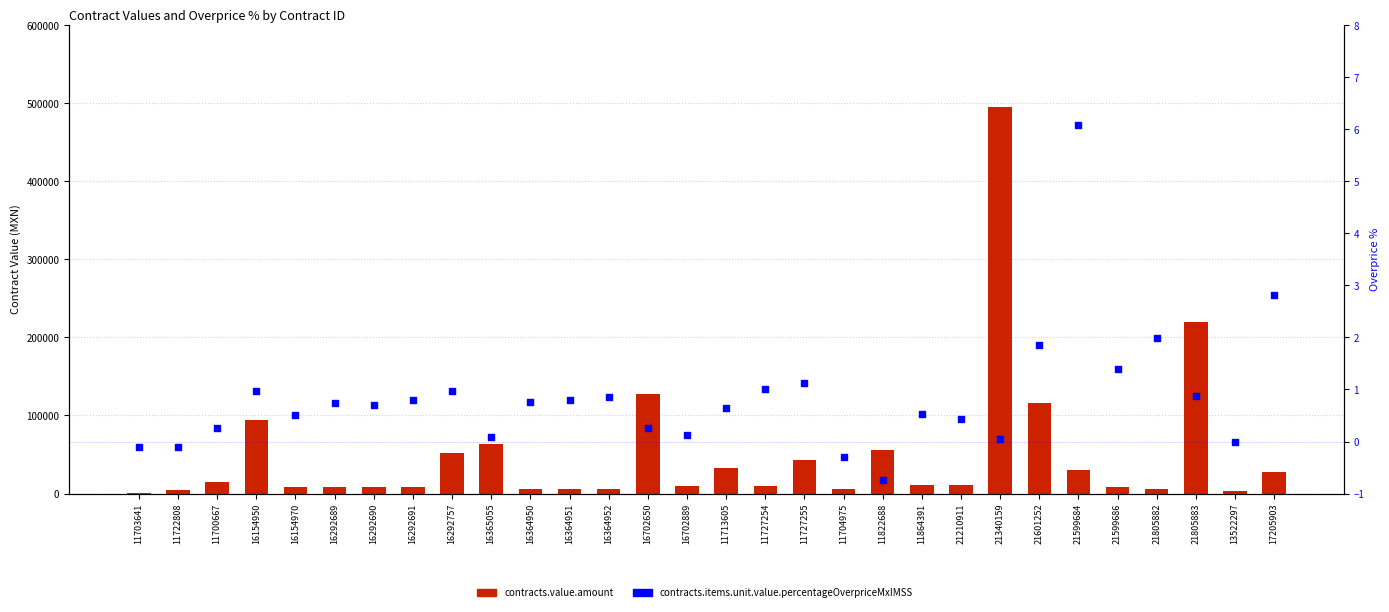

Which series reaches the maximum Y coordinate?

contracts.value.amount